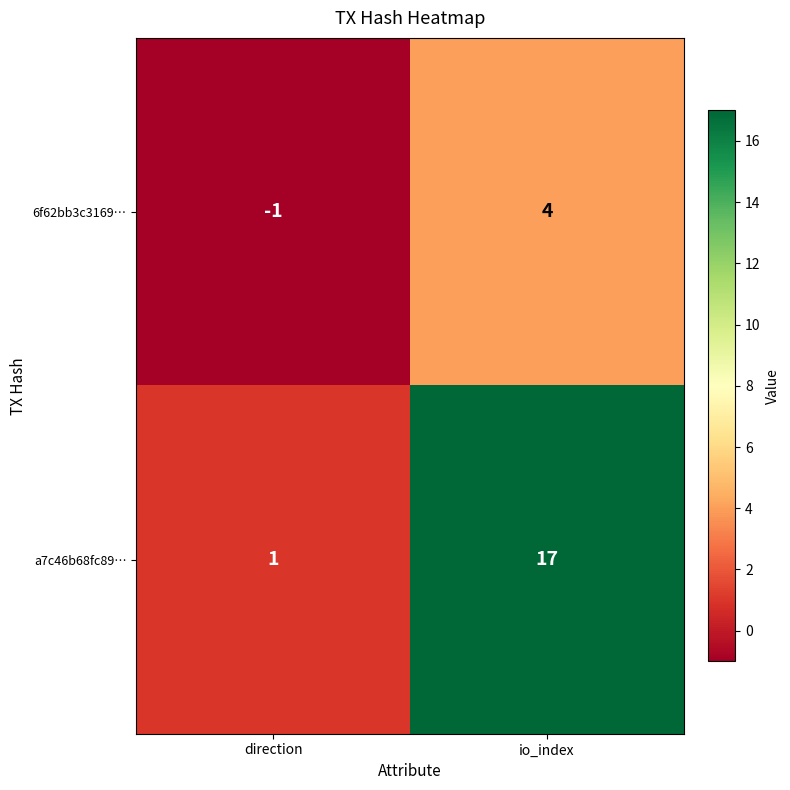

Is it true that a7c46b68fc89… equals 1 at direction?

True